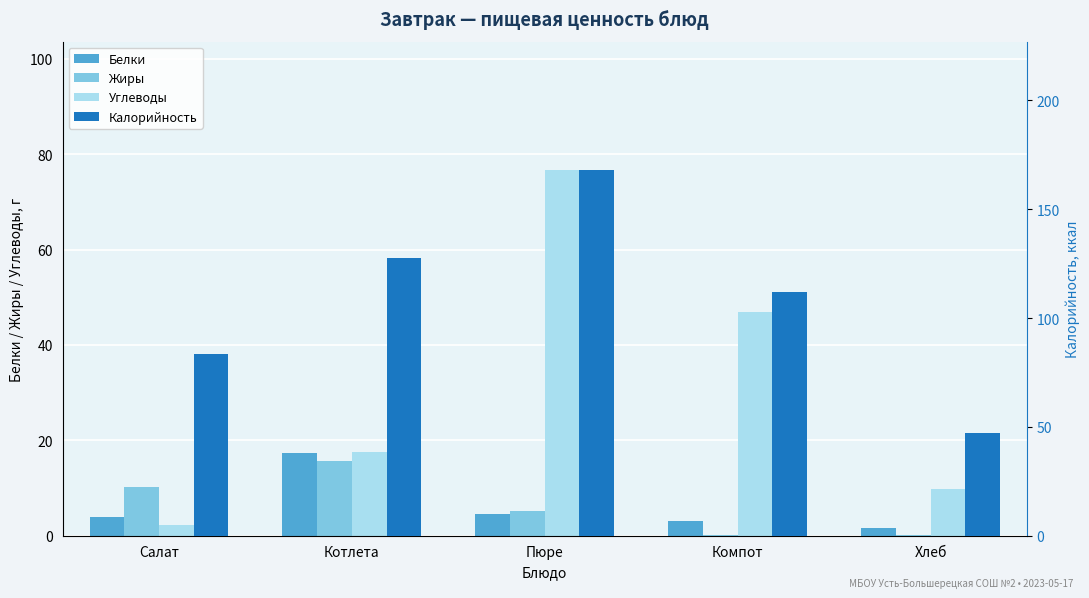

What is the value of the Углеводы bar at the 3rd from the left?

76.7